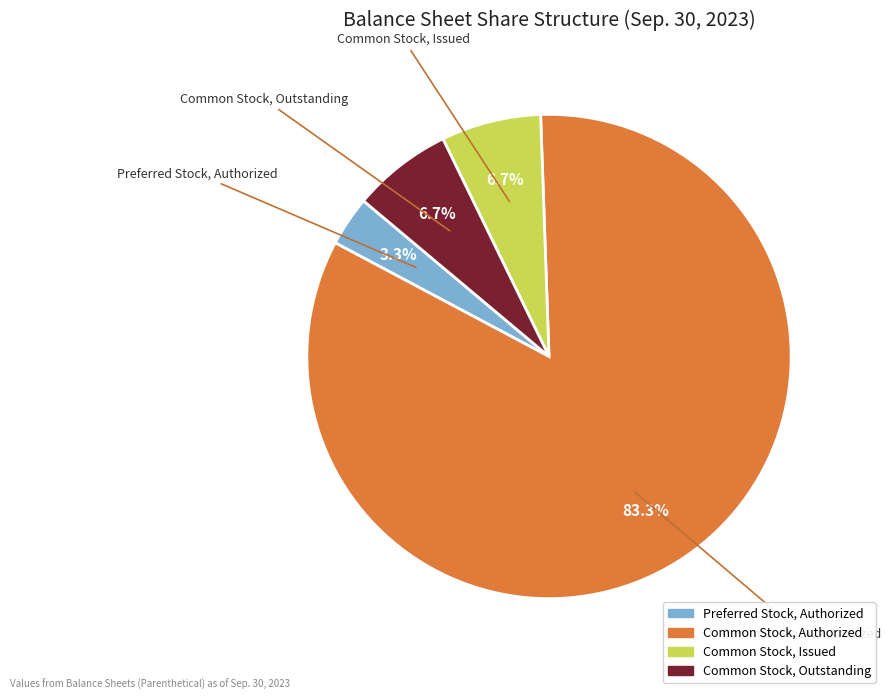

Does any single category account for the majority?

Yes